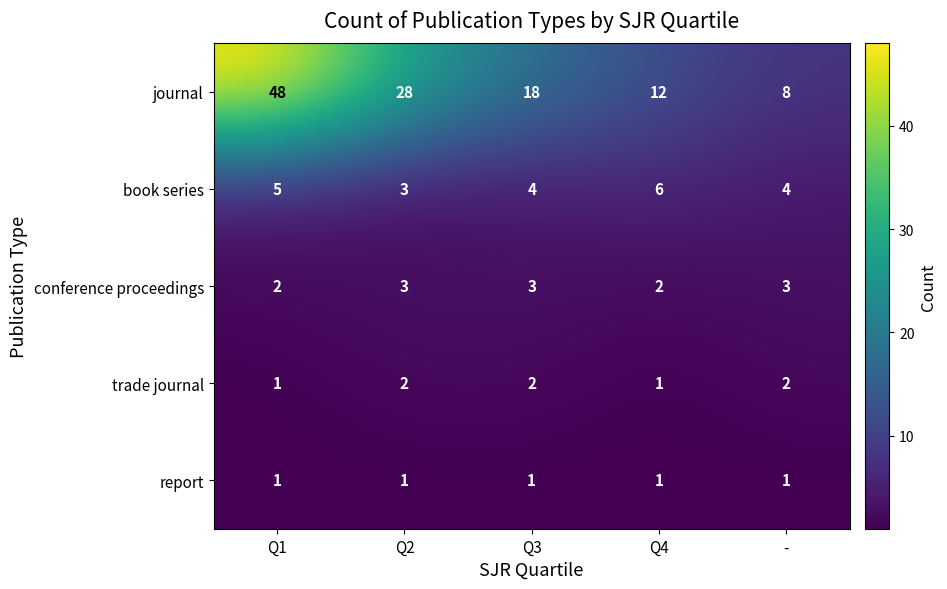

Which series has the largest total across all categories?

journal